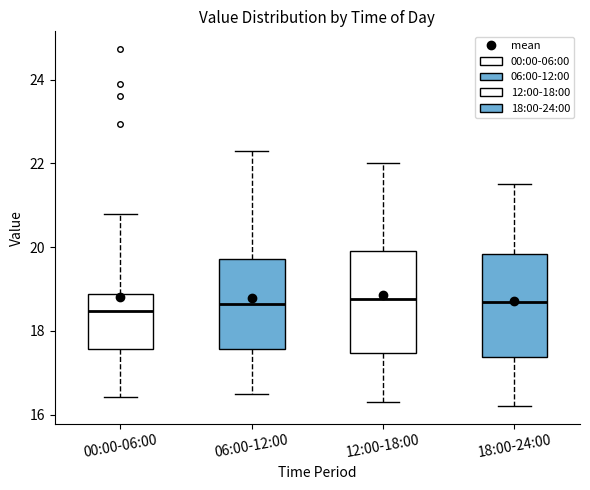

Reading left to right, read every box against the y-axis: the position of its median line, the range the box covers, and the ends of its whiskers. The values are not printed on the chart, so give them approximately, as read against the axis.

00:00-06:00: median 18.4, box 17.6 to 18.8, whiskers 16.4 to 20.8
06:00-12:00: median 18.6, box 17.6 to 19.8, whiskers 16.6 to 22.4
12:00-18:00: median 18.8, box 17.4 to 20.0, whiskers 16.4 to 22.0
18:00-24:00: median 18.8, box 17.4 to 19.8, whiskers 16.2 to 21.6